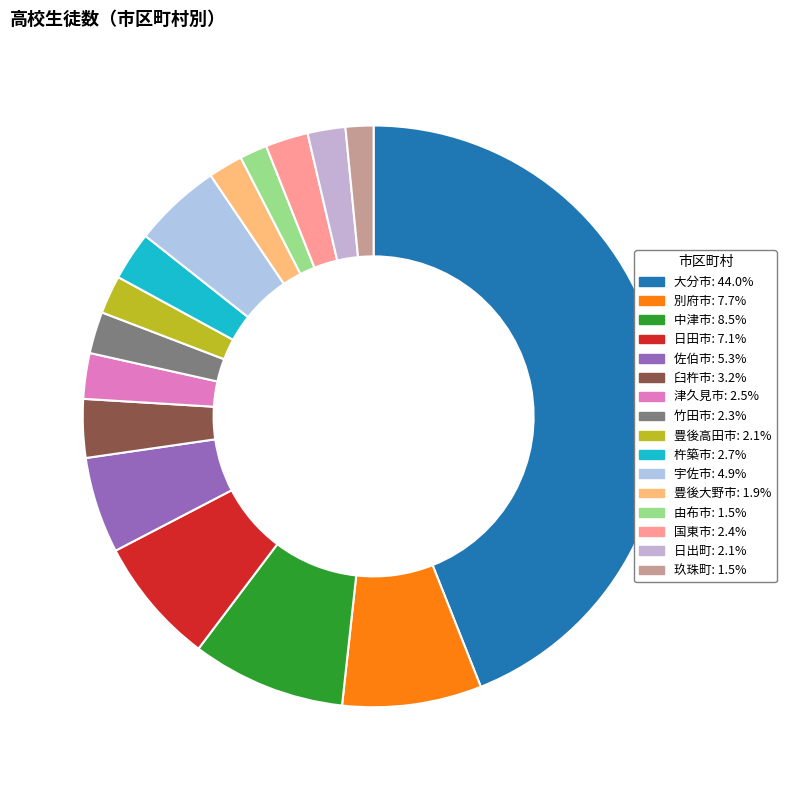

What percentage is the 竹田市 slice, to the nearest percent?

2%